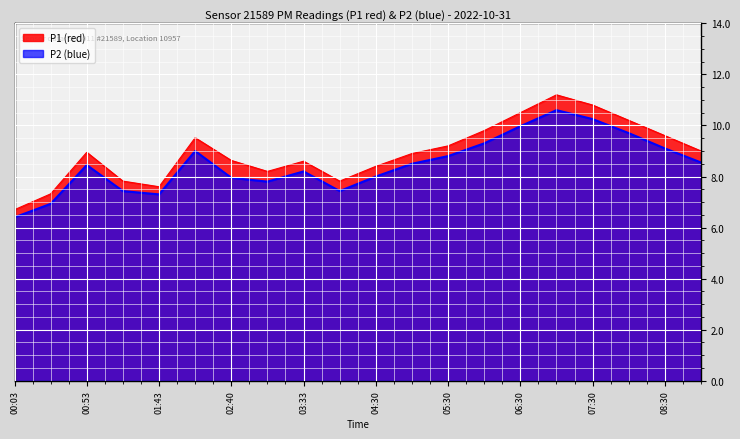

What is the label of the 1st point from the left?

00:03